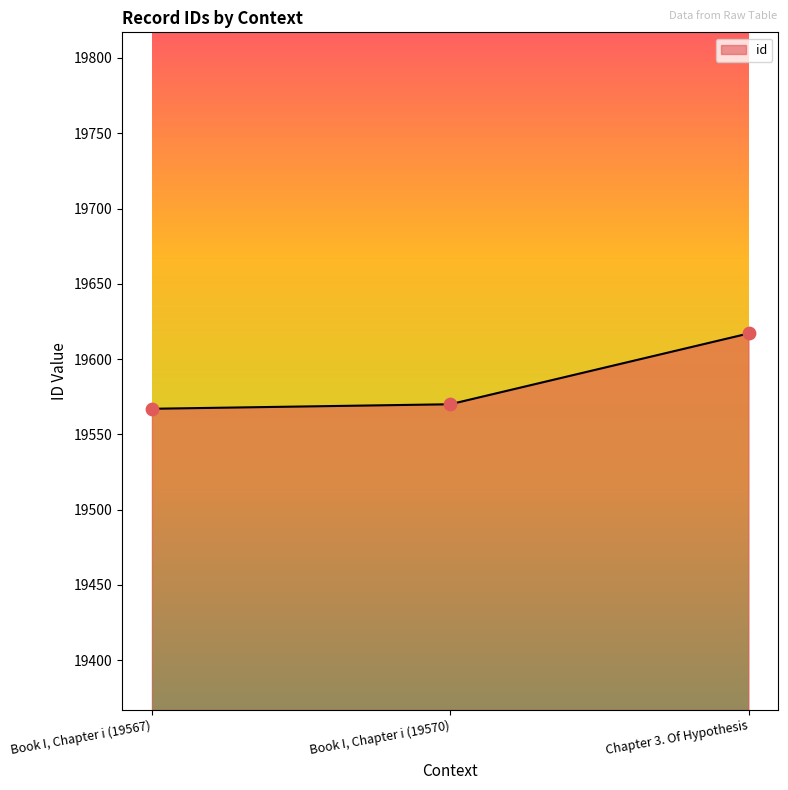

Which has a higher value, Chapter 3. Of Hypothesis or Book I, Chapter i (19570)?

Chapter 3. Of Hypothesis